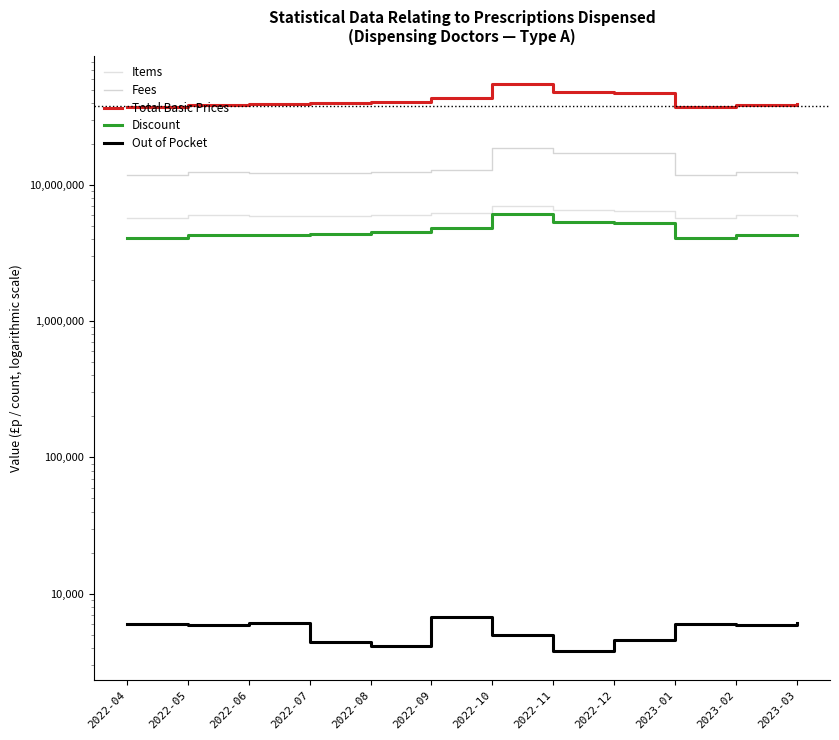

The Discount series shows 1482527.4 at 2023-02. True or false?

False